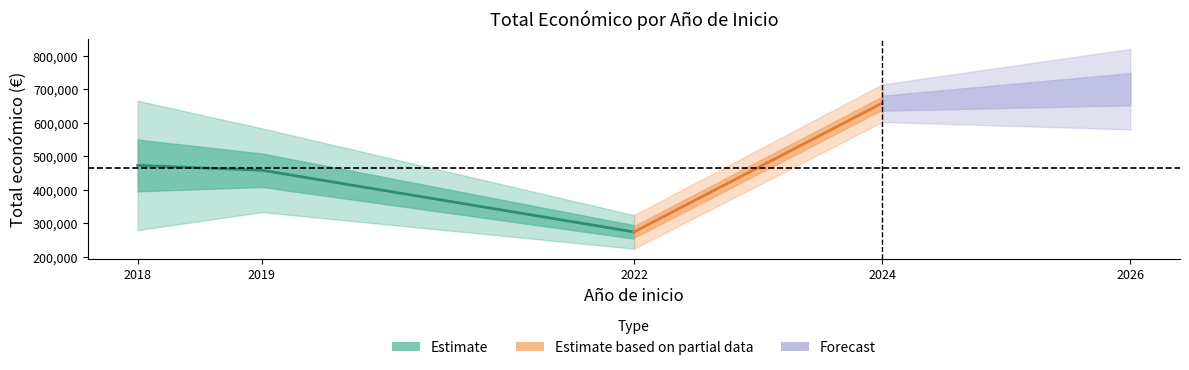

Where does the Año inicio raw series first go above 2019?

2022